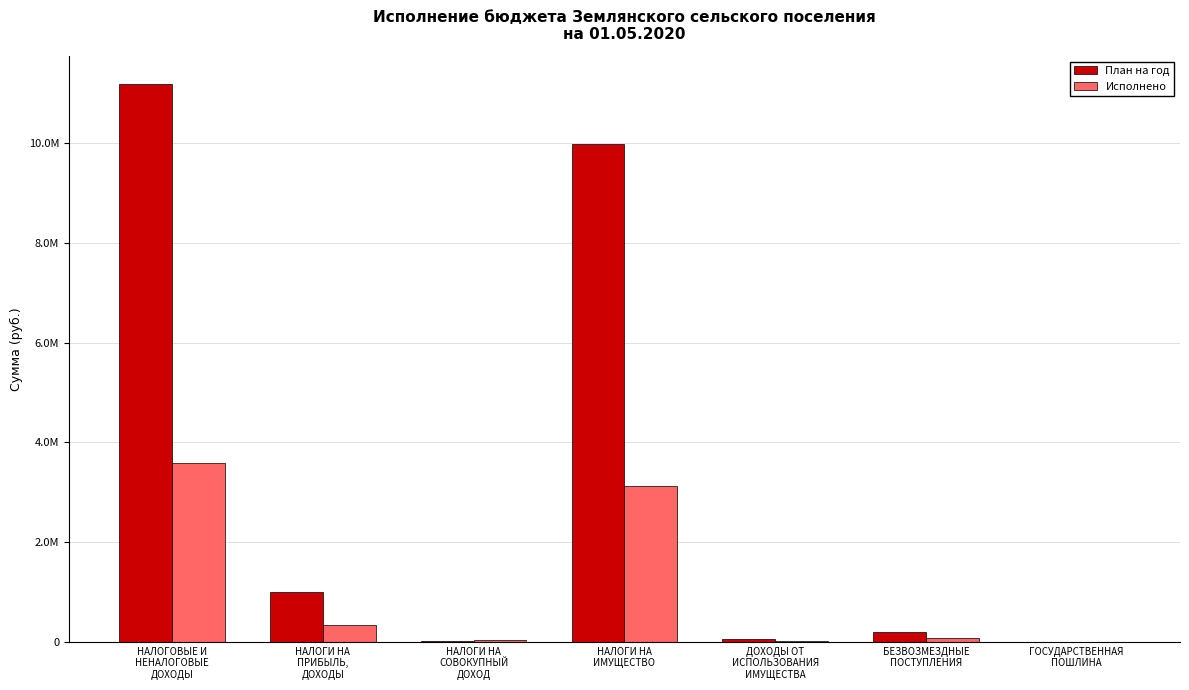

What is the difference between the maximum and second lowest values in the Исполнено series?

3565546.0